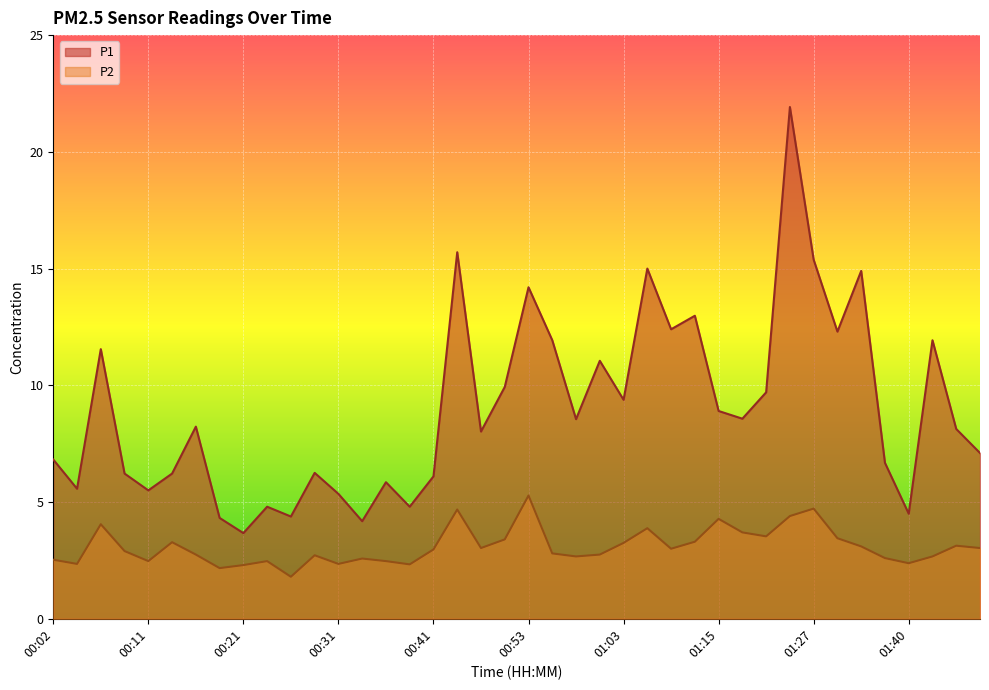

Is it true that P1 equals 5.1 at 01:35?

False